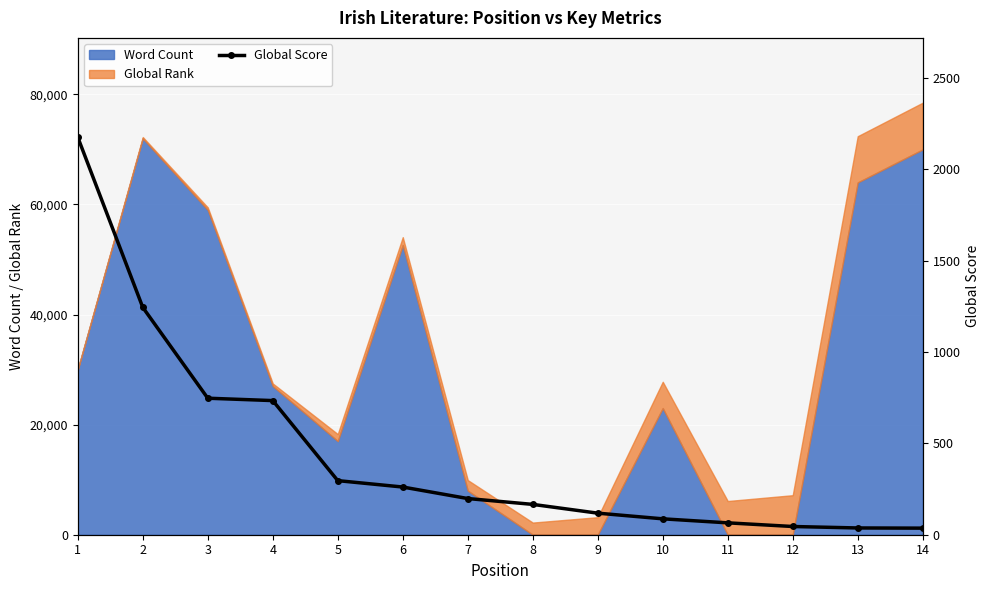

List the labels in order of value, largest first.

1, 2, 3, 4, 5, 6, 7, 8, 9, 10, 11, 12, 13, 14